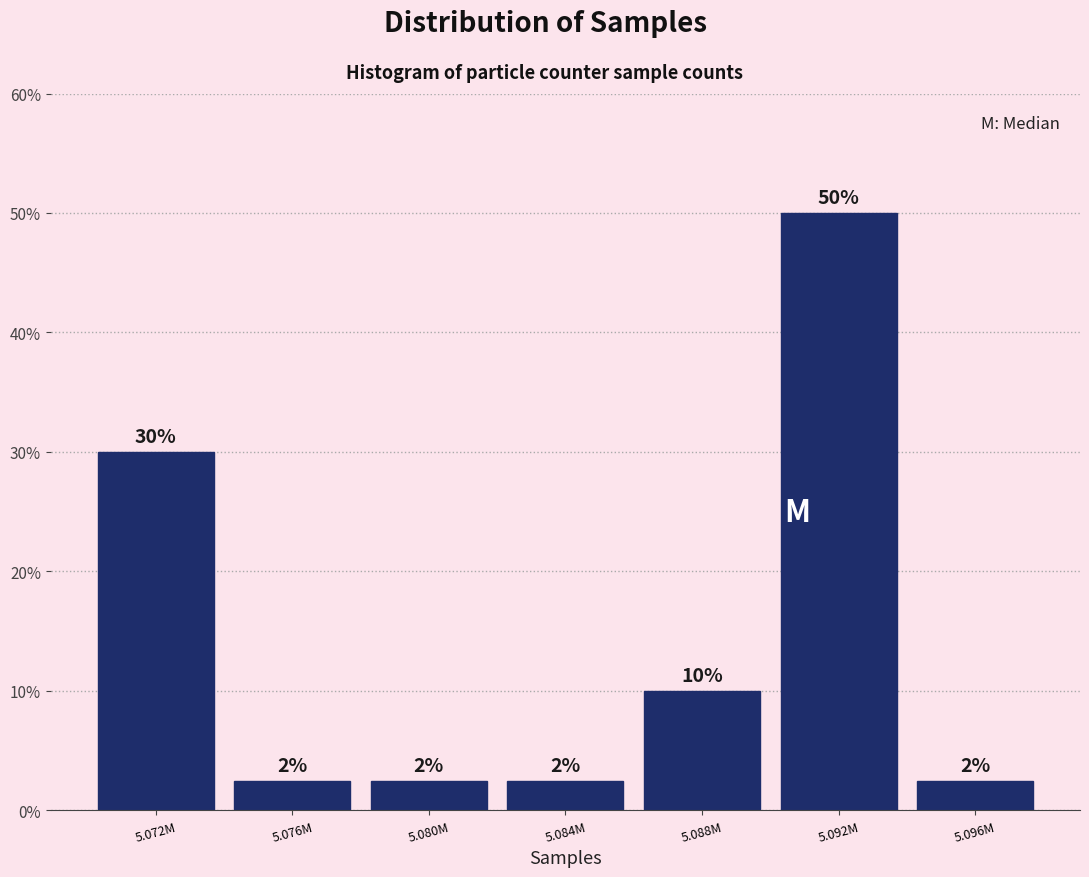

How many bars are there in total?

7